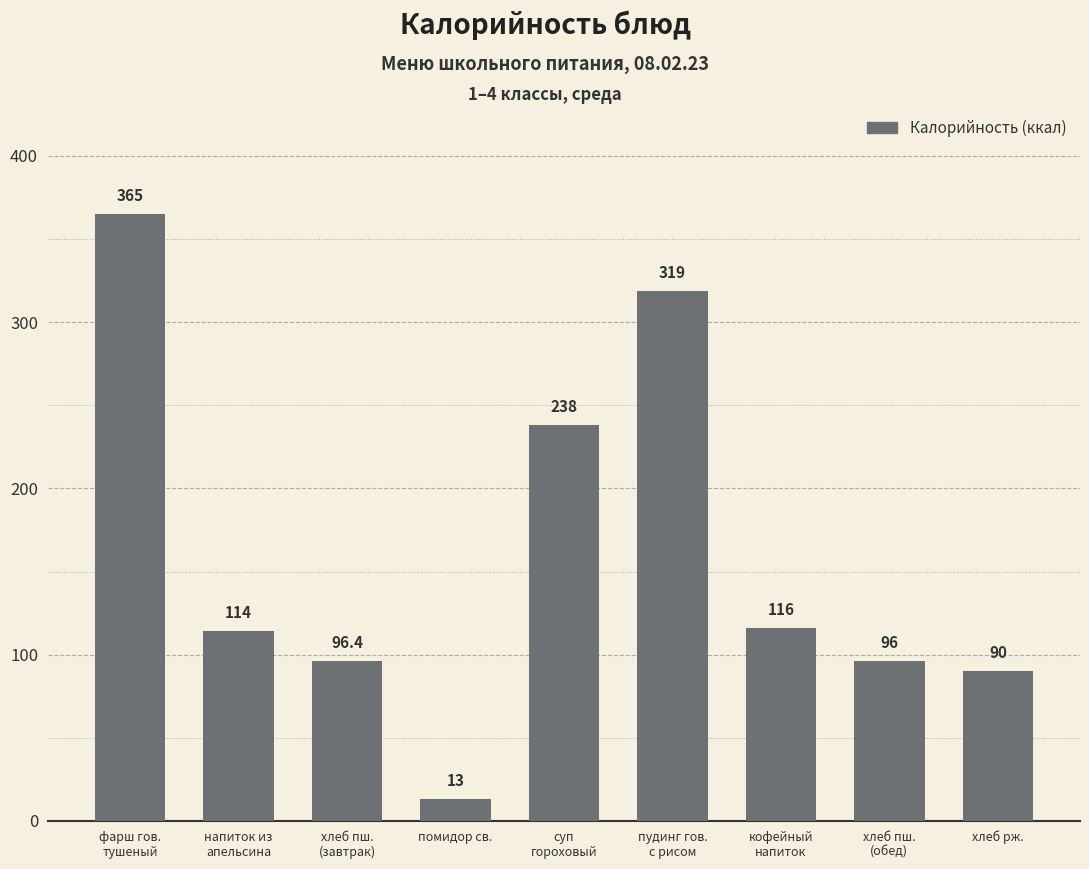

Approximately how many times larger is the value at фарш гов.
тушеный compared to пудинг гов.
с рисом?

1.1